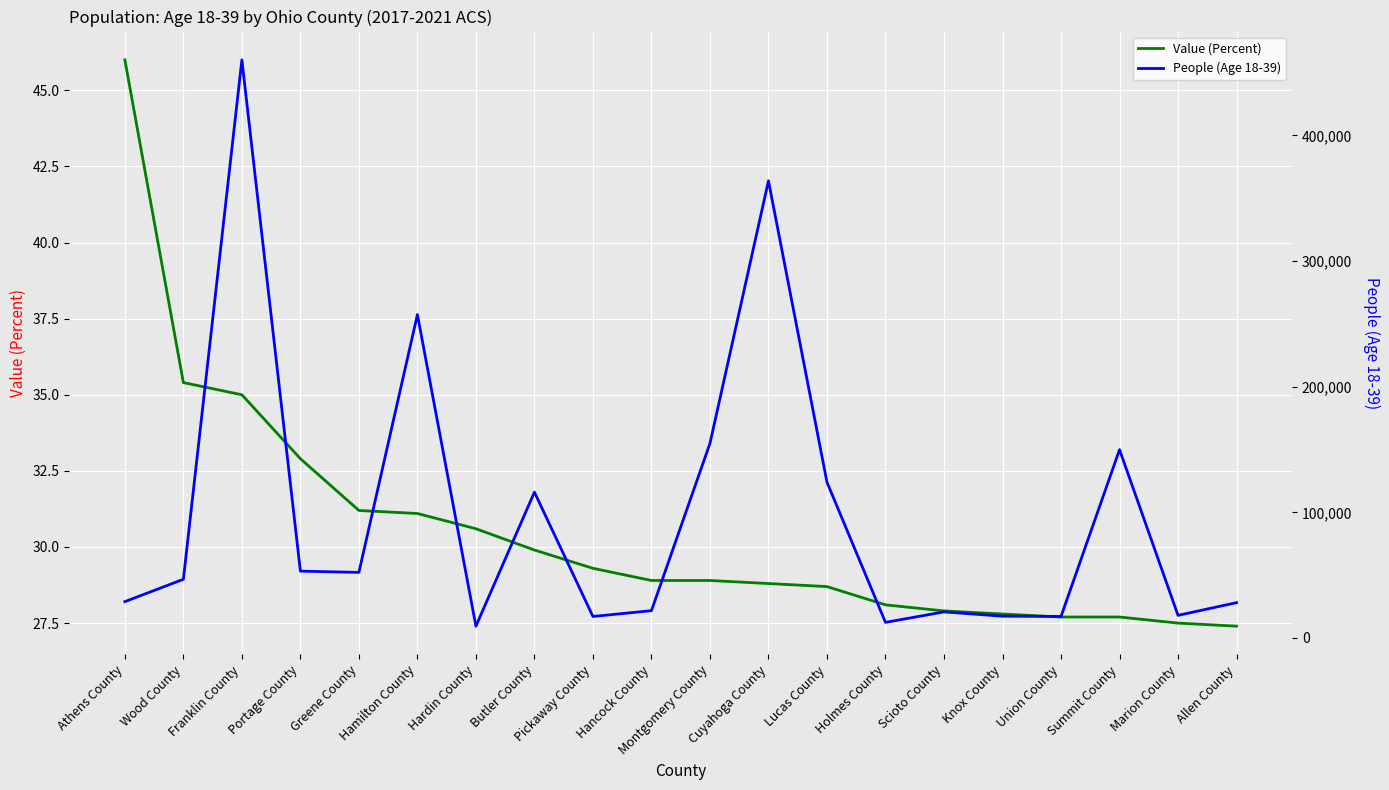

Where is the first local maximum for People (Age 18-39)?

Franklin County